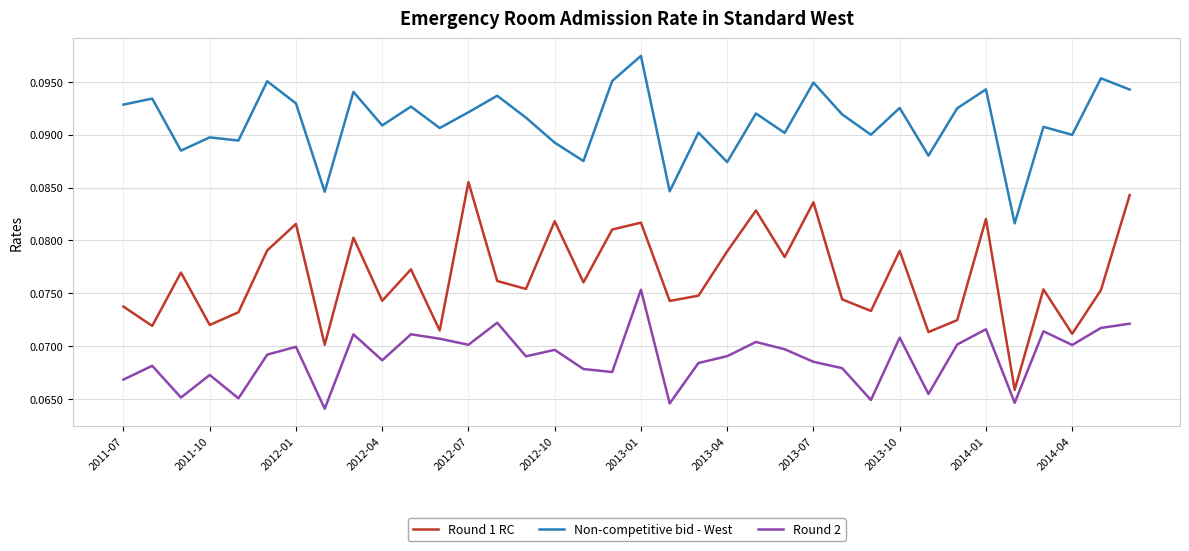

Which series has the widest spread of values?

Round 1 RC